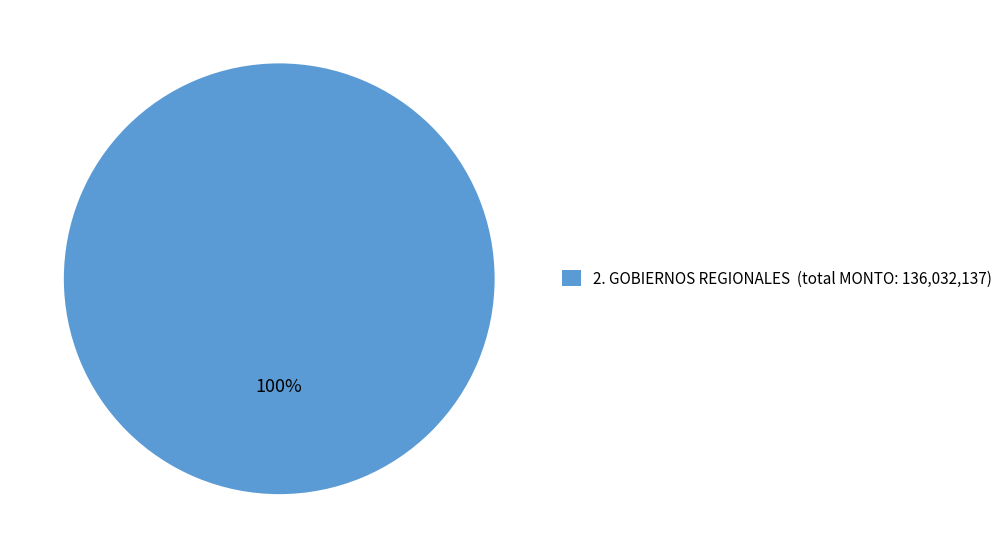

Is it true that 2. GOBIERNOS REGIONALES (total MONTO: 136,032,137) is 88% of the pie?

False